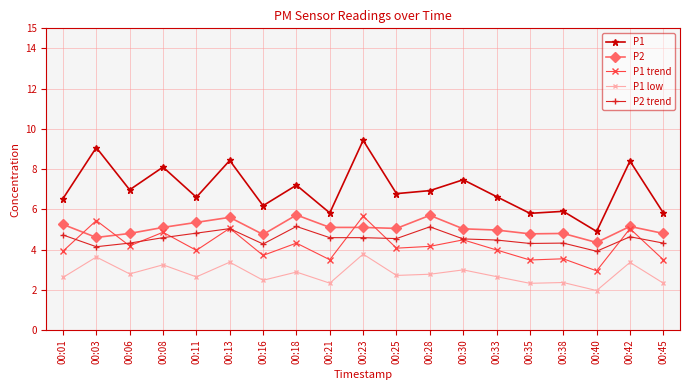

Read the P1 value at 00:33.

6.6